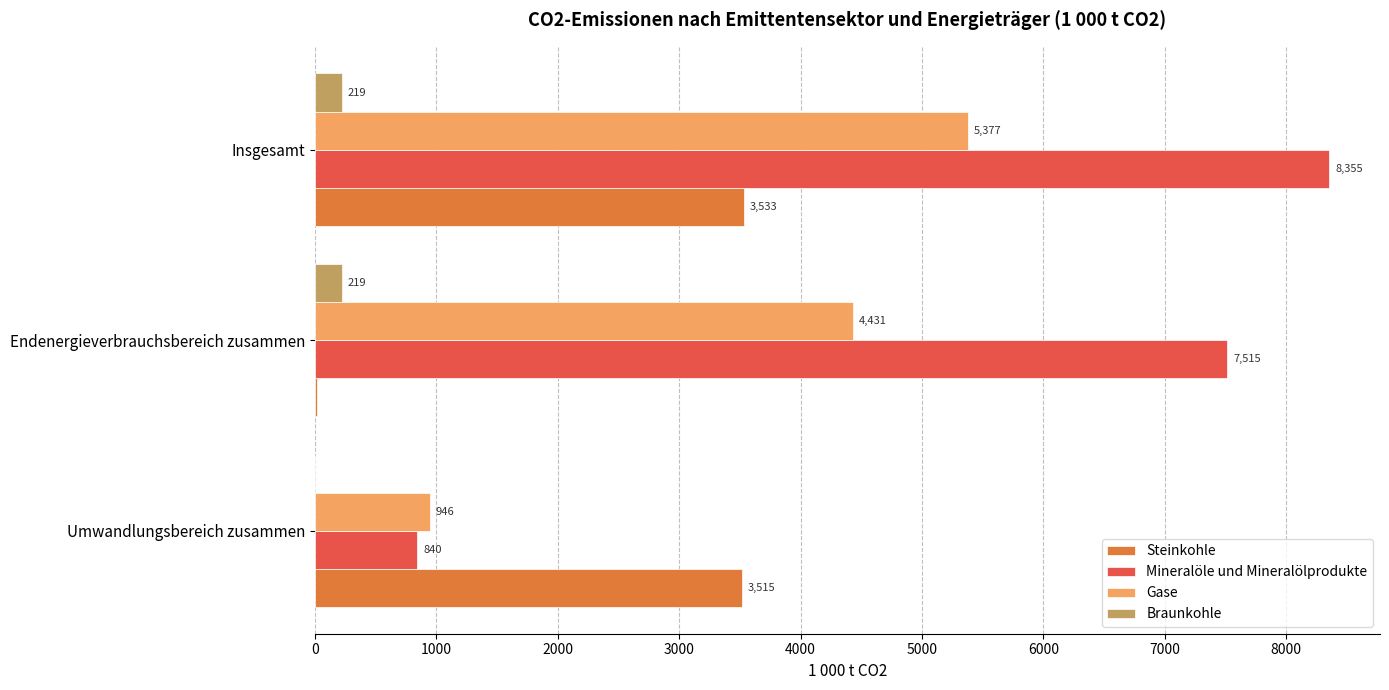

Count the number of data series in this chart.

4